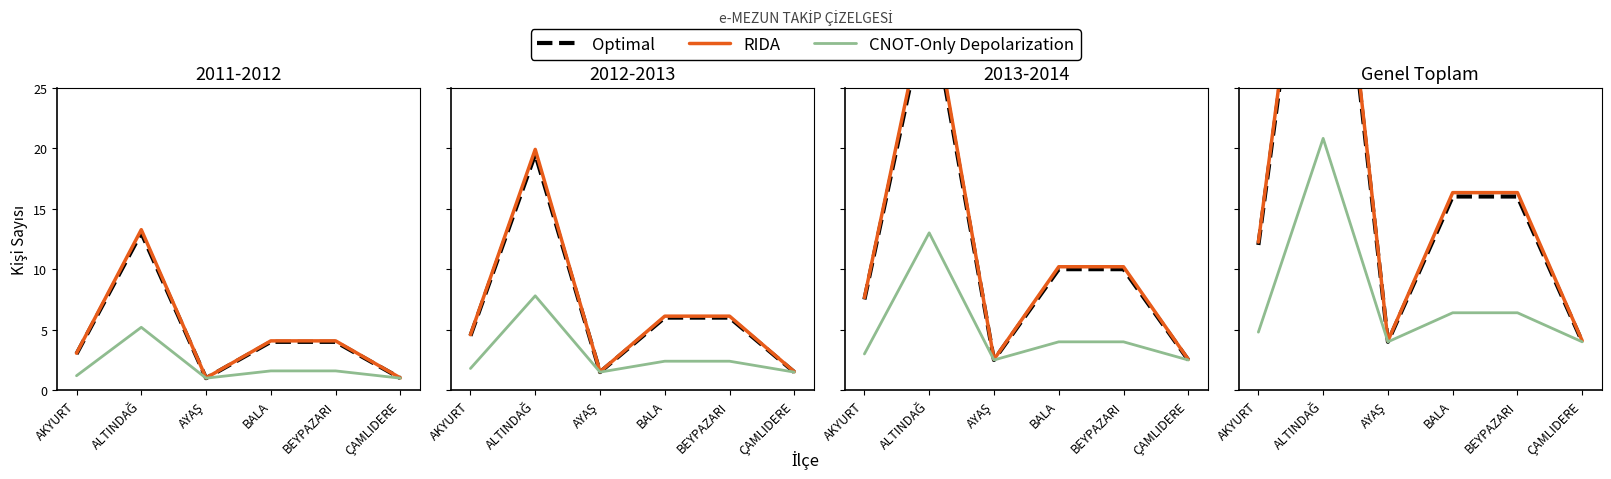

Is it true that Optimal equals 2.5 at AYAŞ?

False